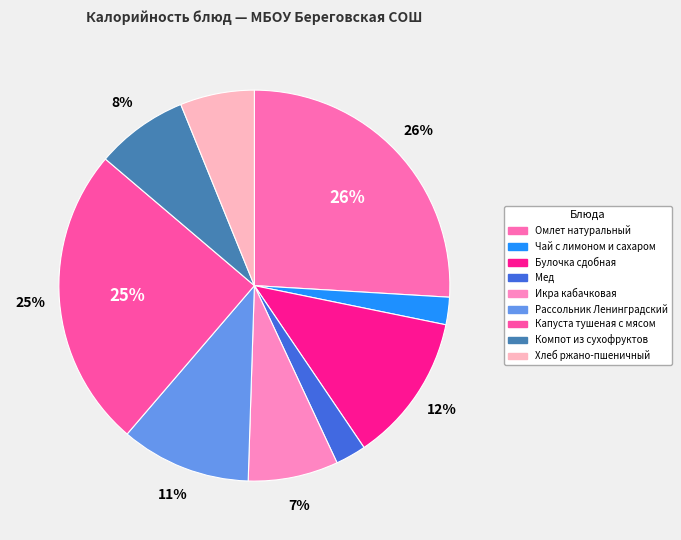

Combined, what portion of the pie is Омлет натуральный and Чай с лимоном и сахаром?

28.2%